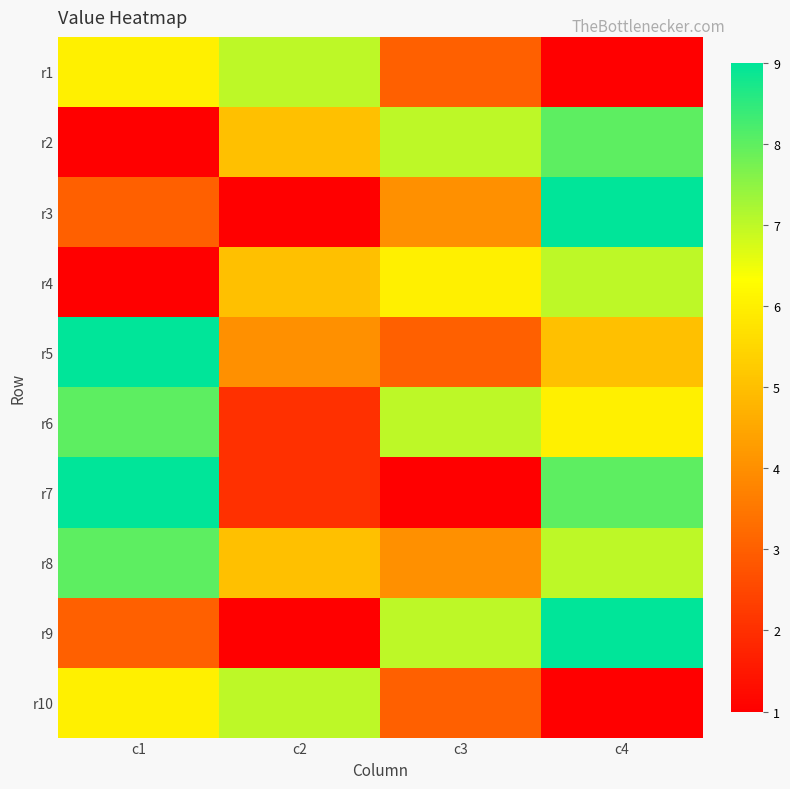

Which series has the largest range (max minus min)?

r3